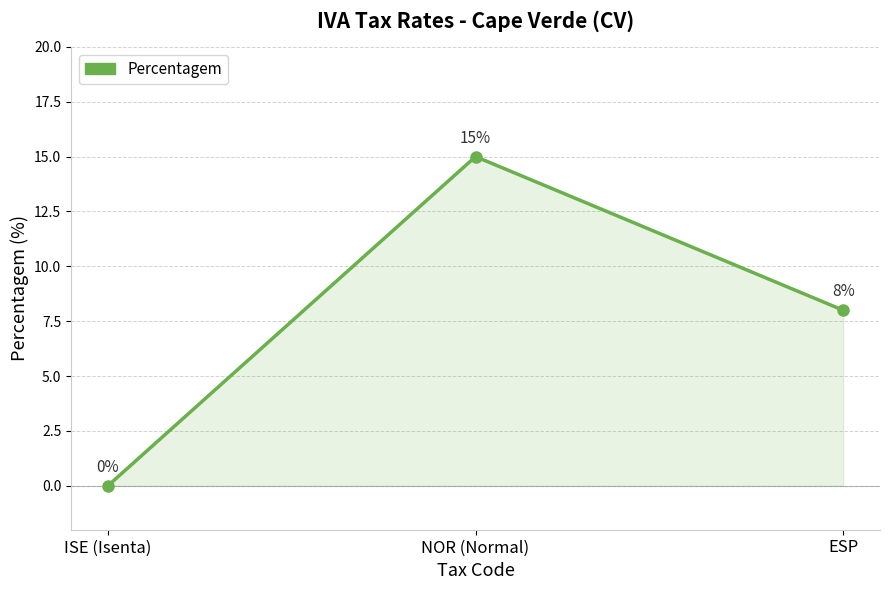

What is the difference between the second highest and minimum values?

8